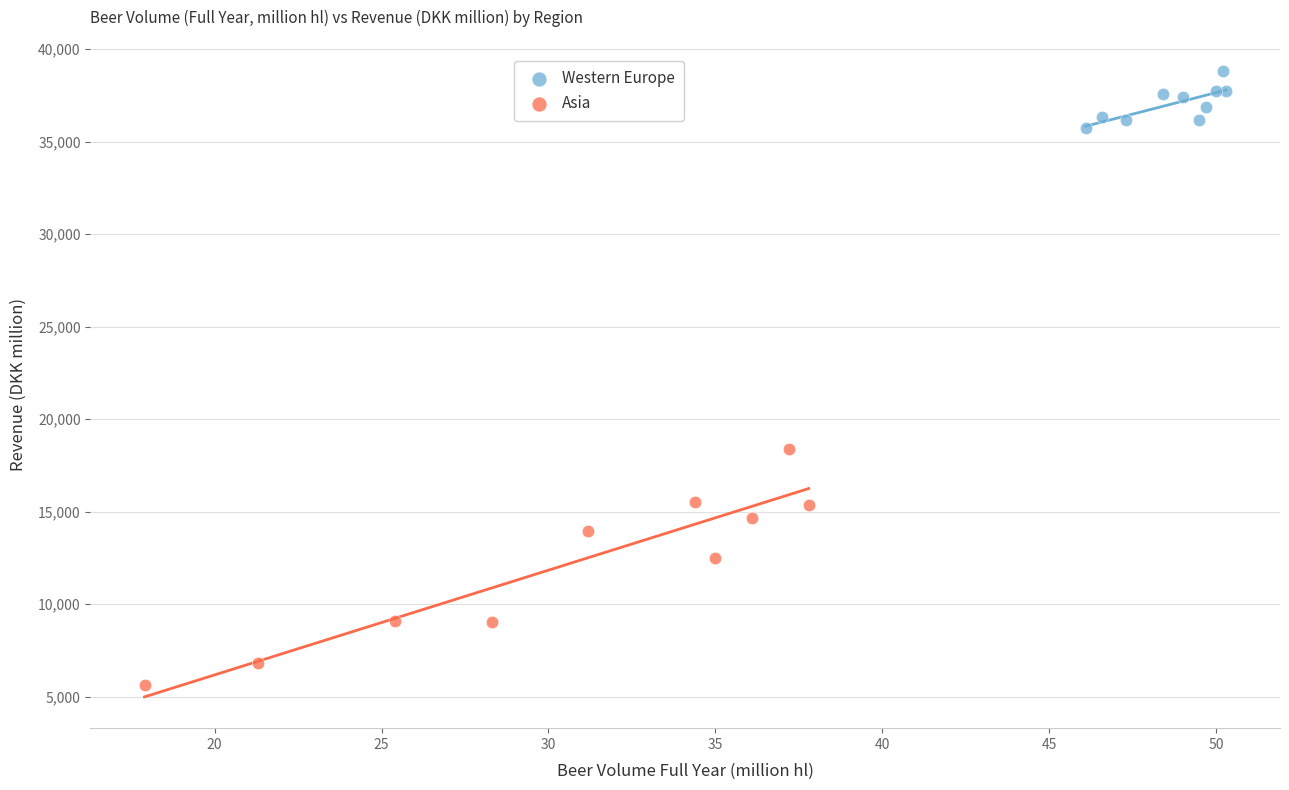

Which series contains the lowest Y value?

Asia